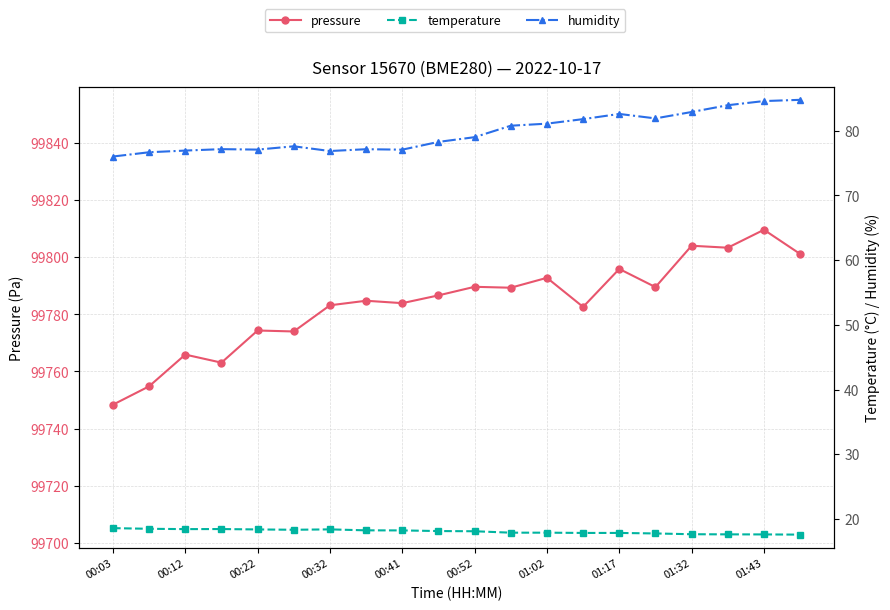

What is the total value across all series at 17?

99904.9